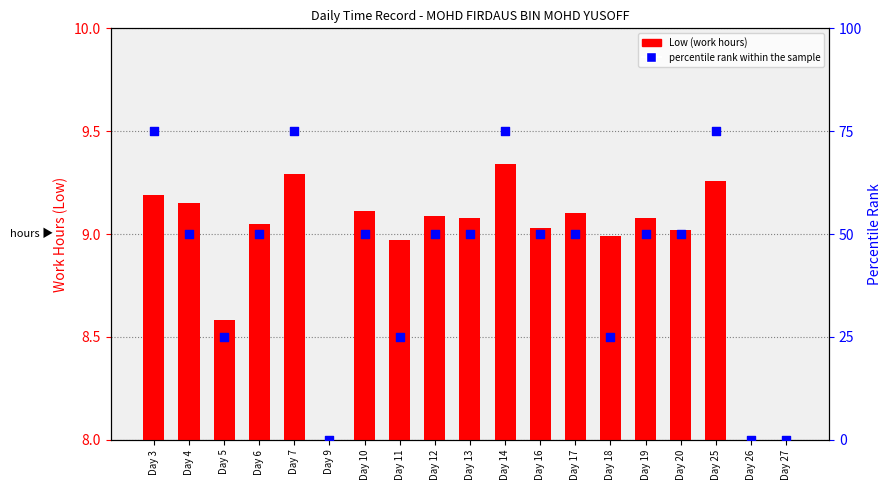

At how many categories does at least one series exceed 27?

13